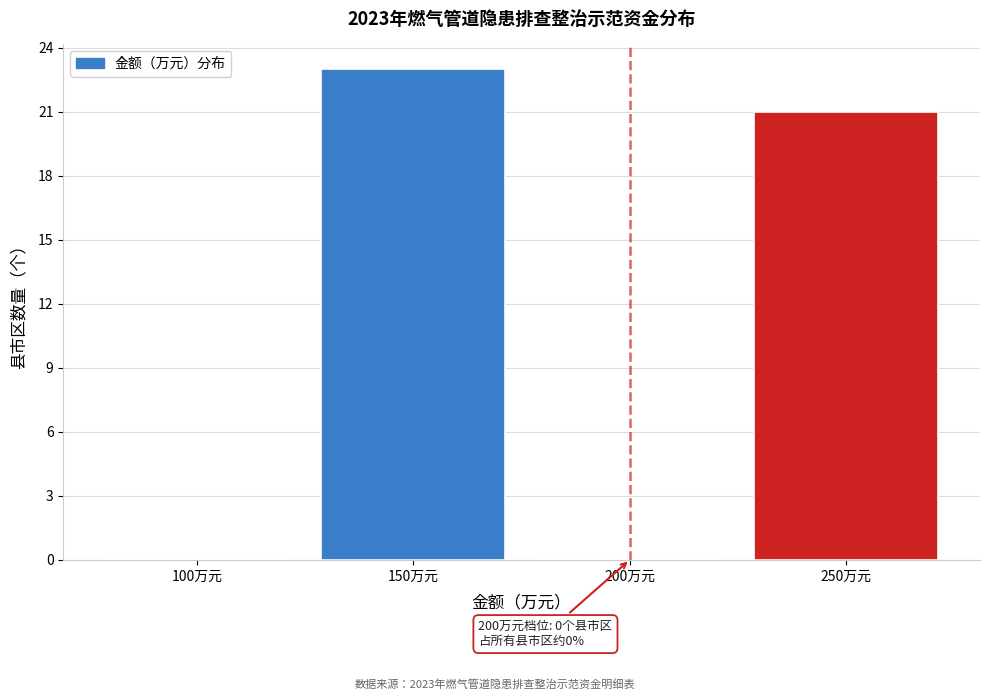

Reading left to right, list all the values displayed in this chart.

100万元=0	150万元=23	200万元=0	250万元=21